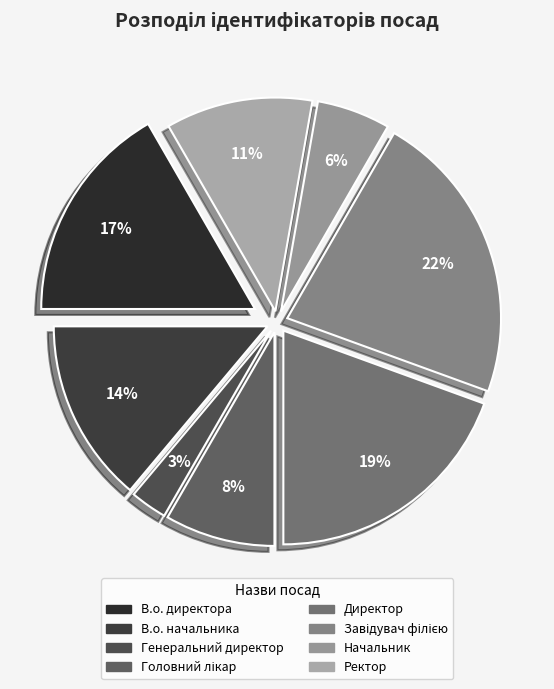

Count the number of slices in the pie.

8